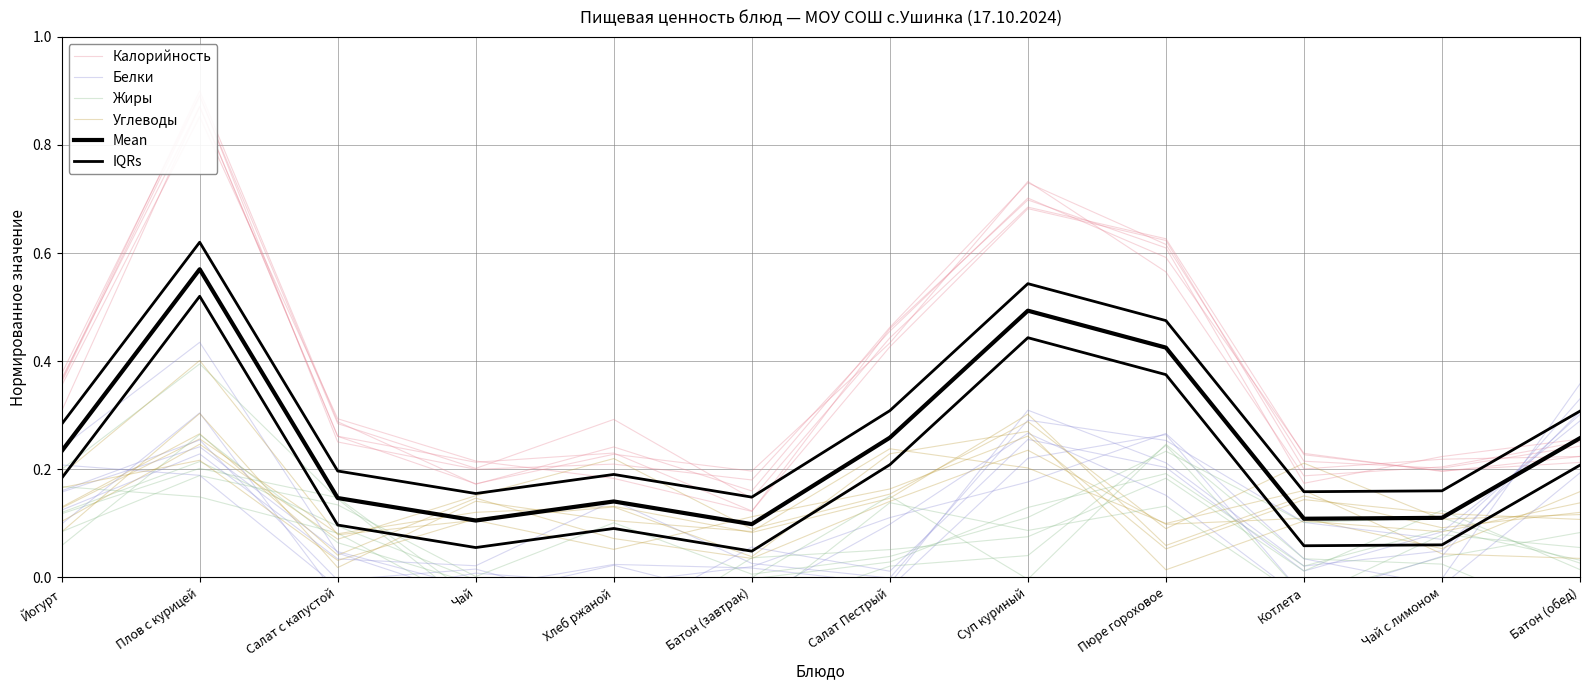

What is the label of the 3rd point from the left?

Салат с капустой